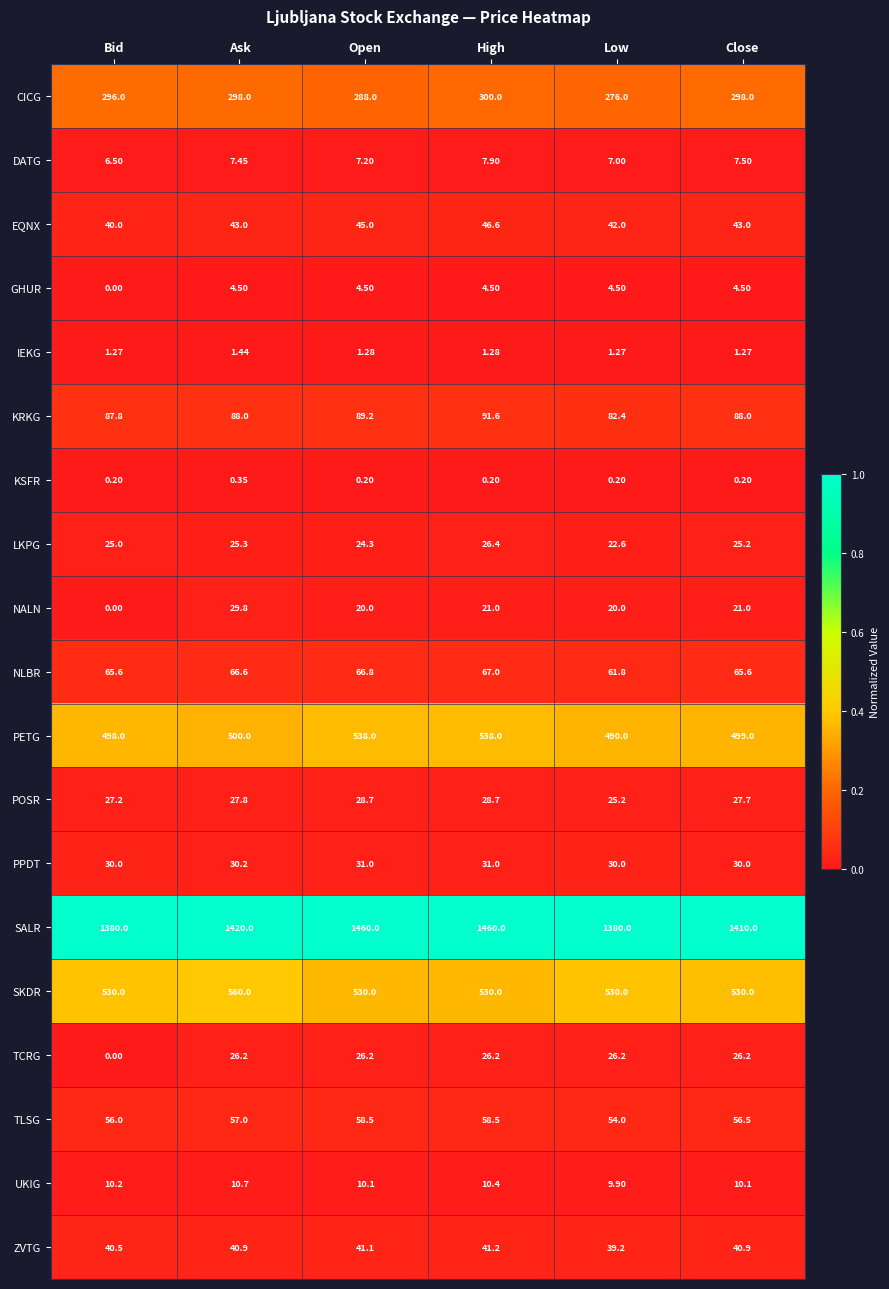

Rank the series by their maximum value, from lowest to highest.

KSFR, IEKG, GHUR, DATG, UKIG, TCRG, LKPG, POSR, NALN, PPDT, ZVTG, EQNX, TLSG, NLBR, KRKG, CICG, PETG, SKDR, SALR